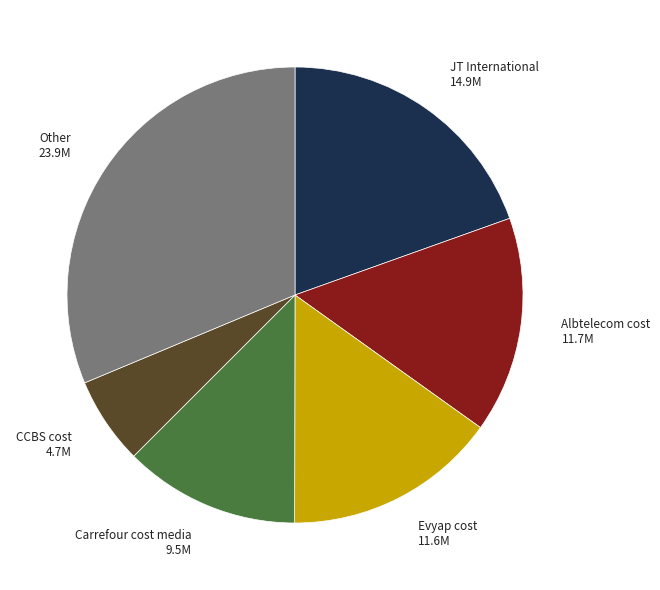

Which slice is the largest?

Other